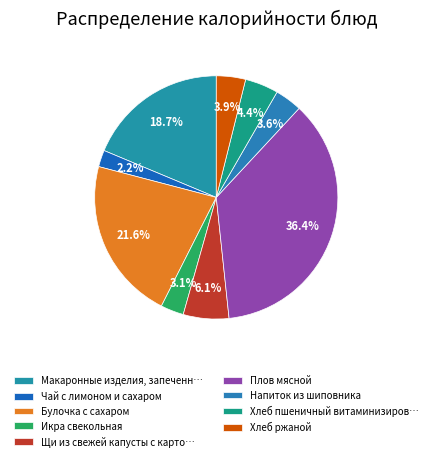

To the nearest percent, what is the difference between the largest and smallest slice percentages?

34%